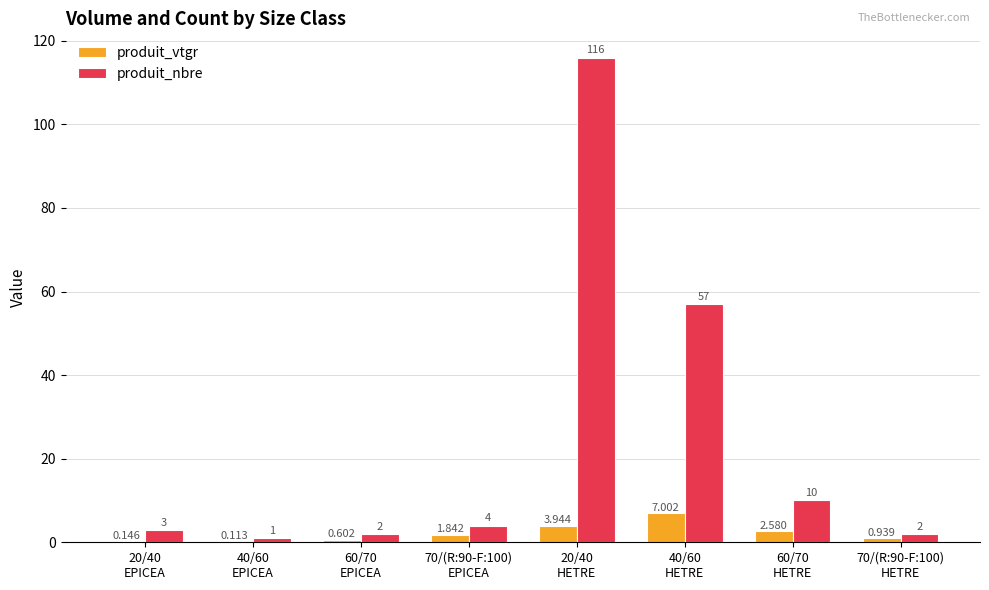

Does the chart contain stacked bars?

No